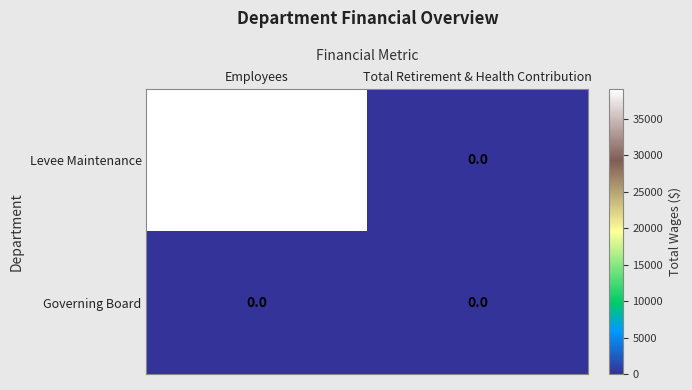

Count the number of categories in the chart.

2